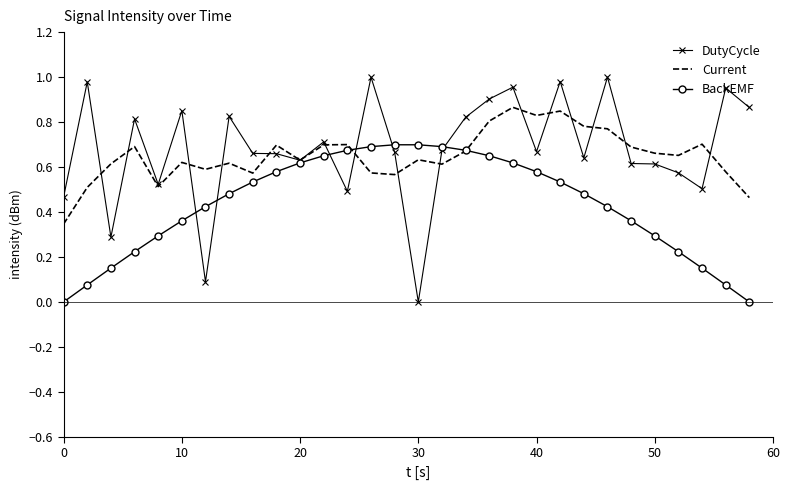

List the series in order of their peak value, lowest first.

BackEMF, Current, DutyCycle